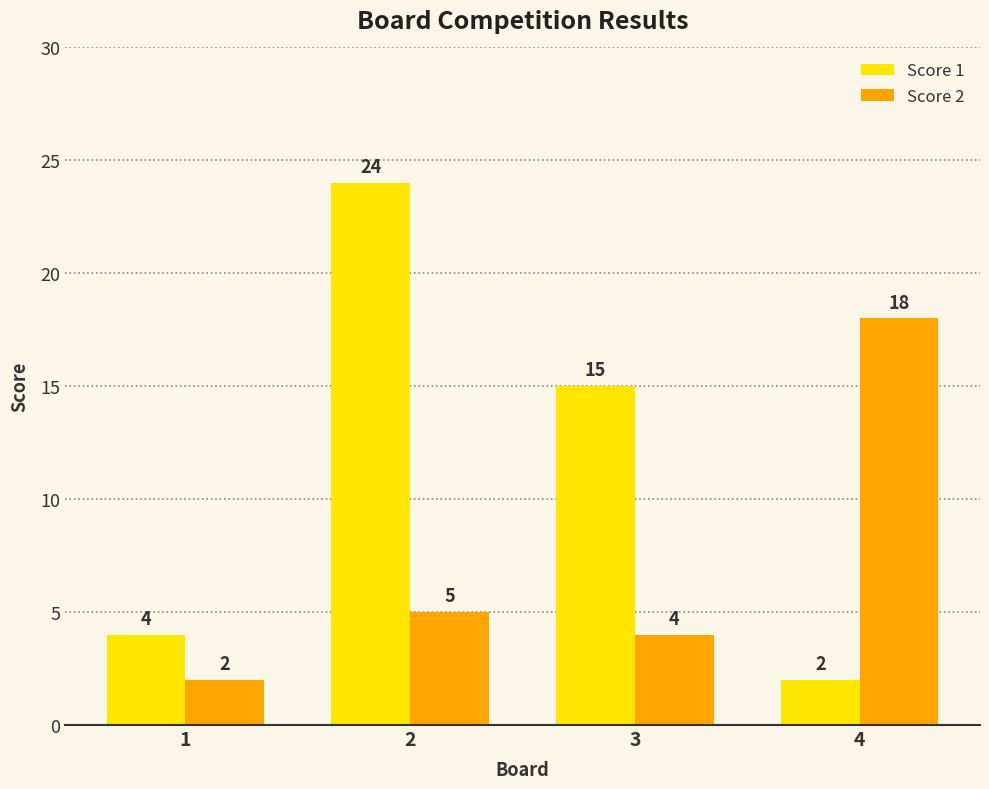

What are all the series names shown in the legend?

Score 1, Score 2